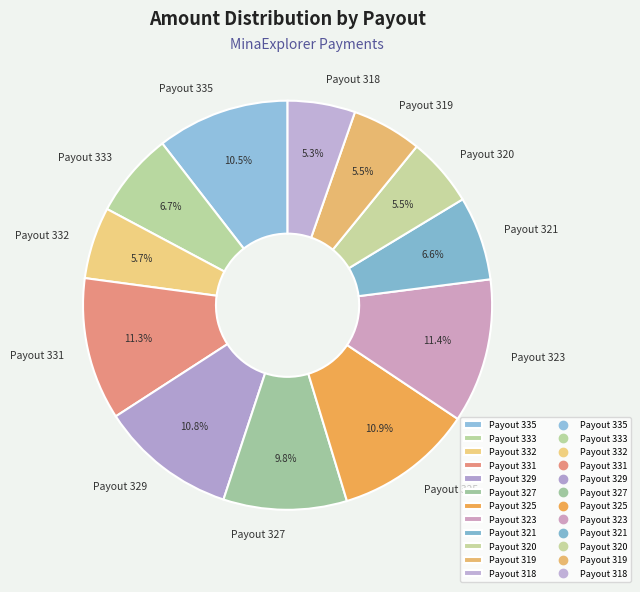

To the nearest percent, what is the difference between the largest and smallest slice percentages?

6%